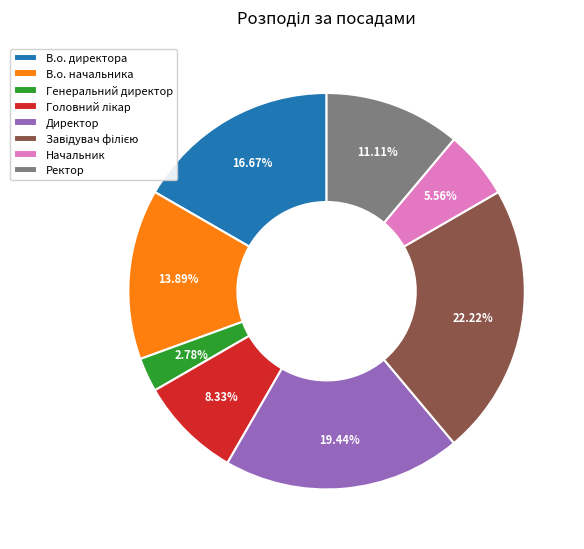

Approximately how many times larger is the value at Директор compared to В.о. начальника?

1.4